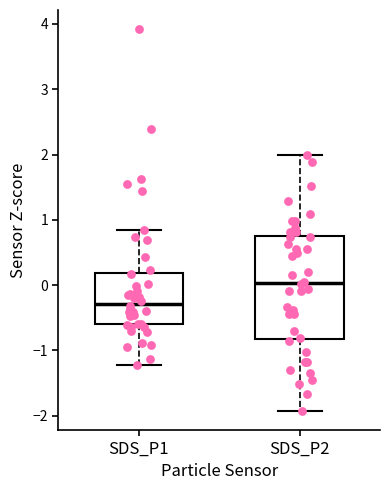

Reading left to right, read every box against the y-axis: the position of its median line, the range the box covers, and the ends of its whiskers. The values are not printed on the chart, so give them approximately, as read against the axis.

SDS_P1: median -0.3, box -0.6 to 0.2, whiskers -1.2 to 0.8
SDS_P2: median 0.0, box -0.8 to 0.8, whiskers -1.9 to 2.0